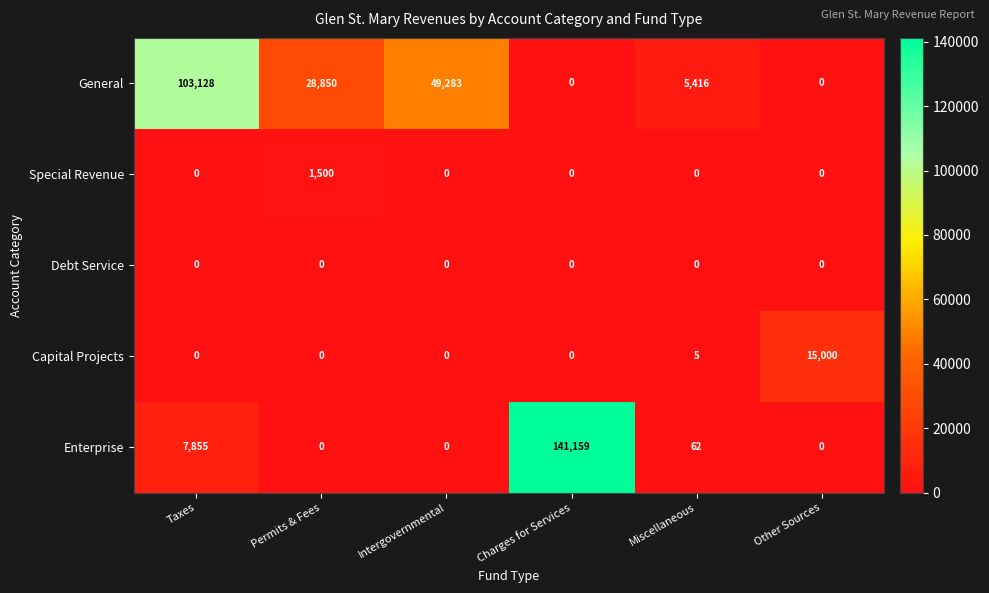

Count the number of categories in the chart.

6